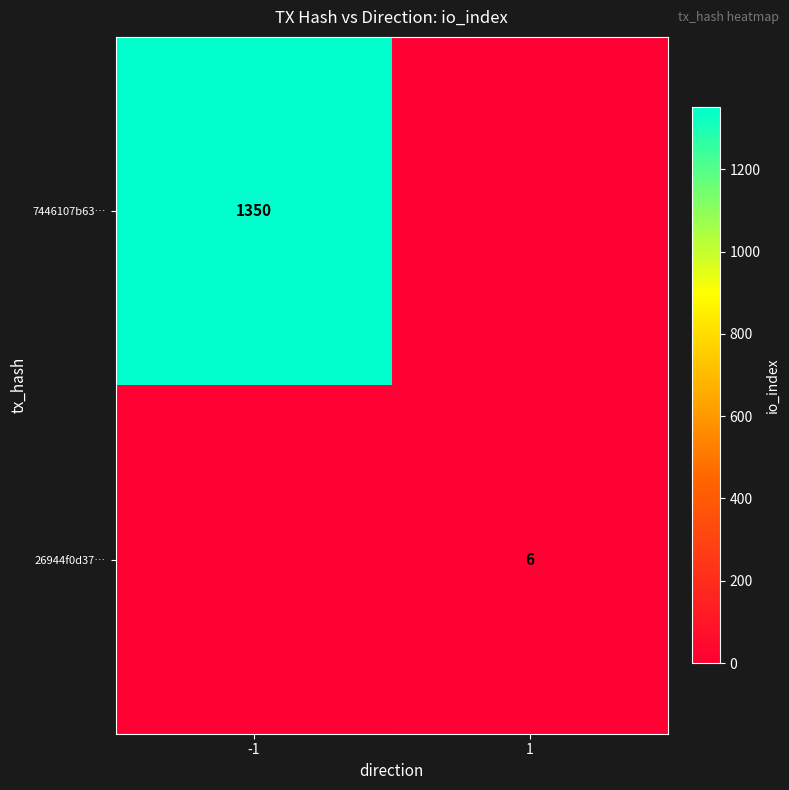

Is it true that 26944f0d37… equals 6 at 1?

True